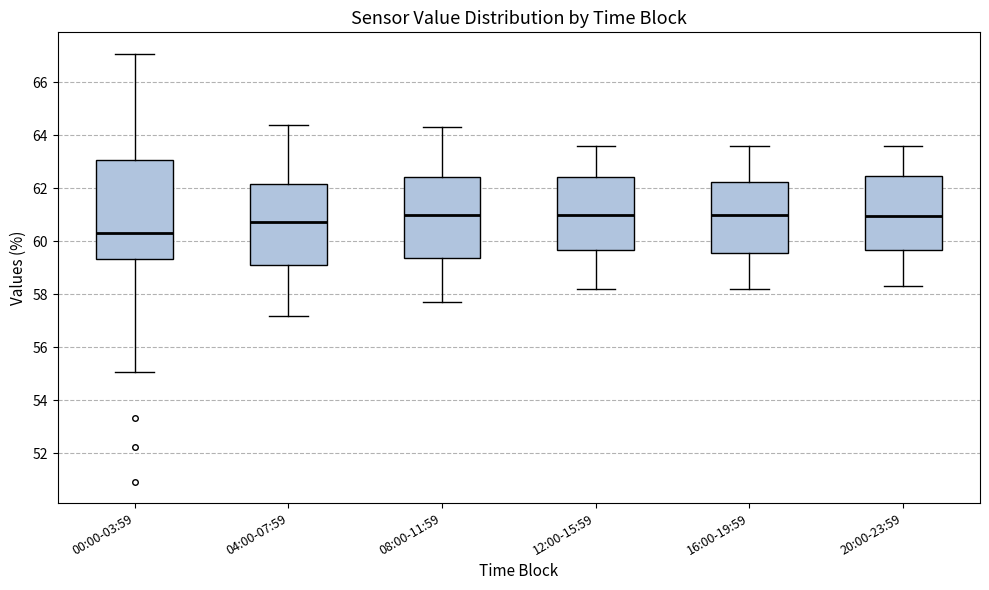

Which box has the lowest median line?

00:00-03:59